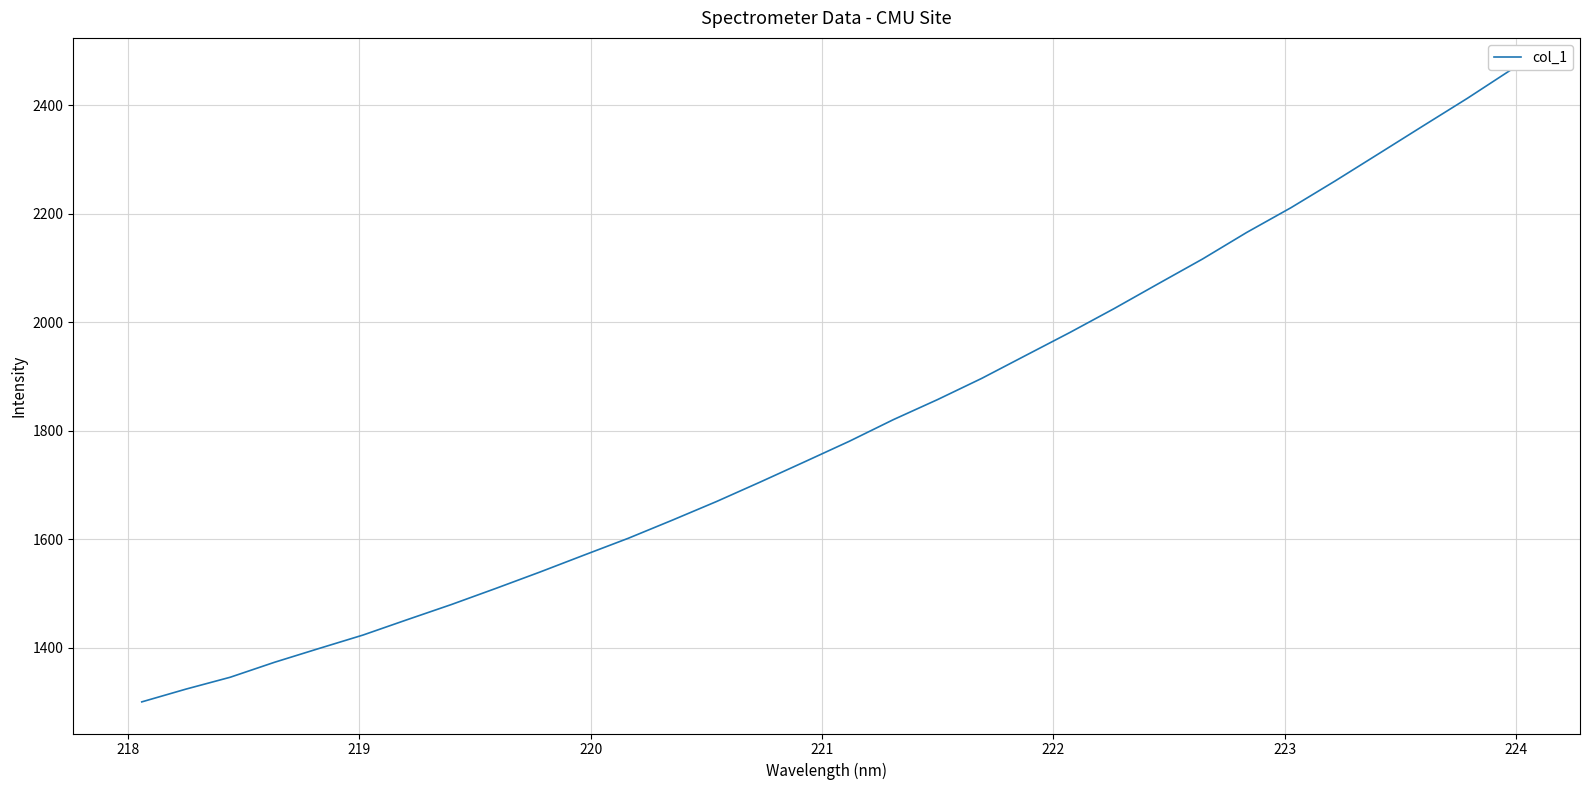

What position from the right is 220?

29